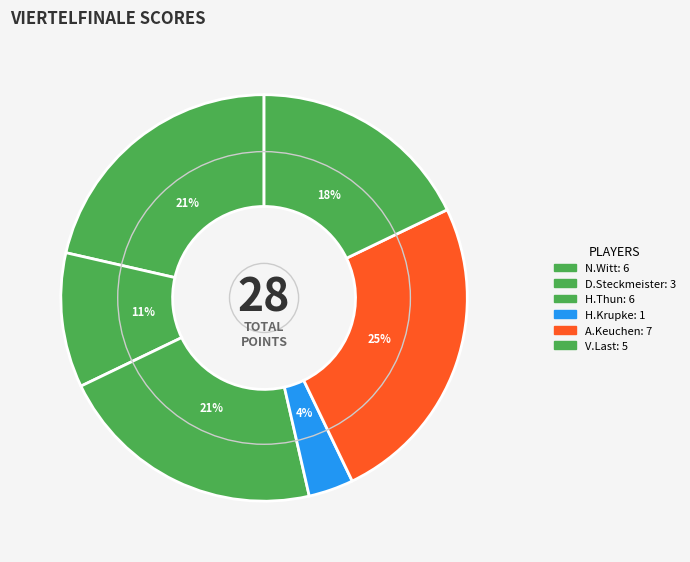

Count the number of slices in the pie.

6